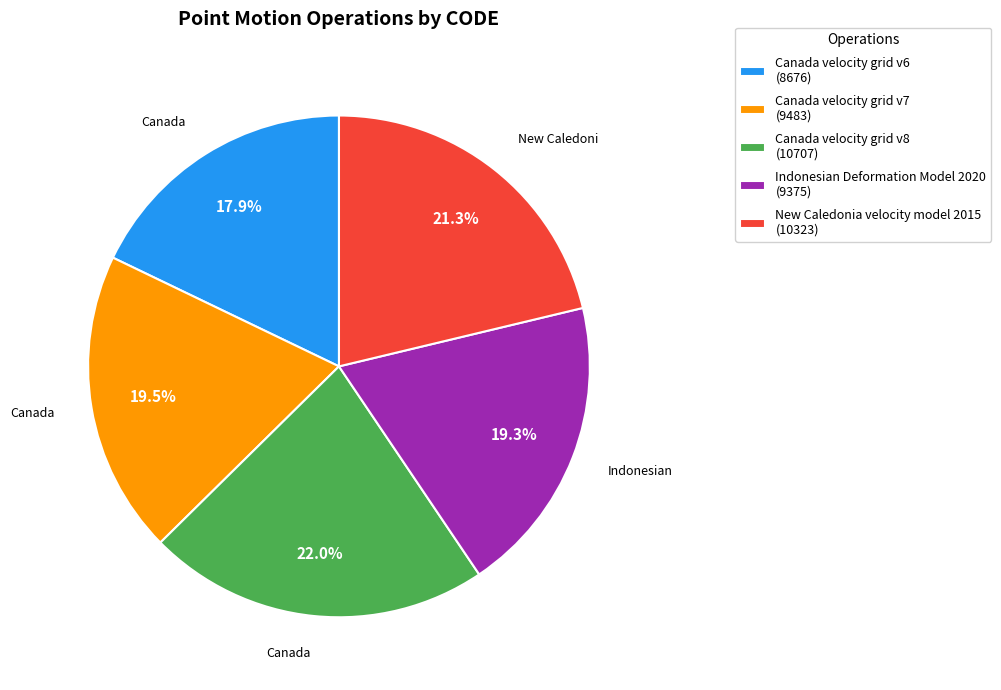

Which category has the biggest portion of the pie?

Canada velocity grid v8